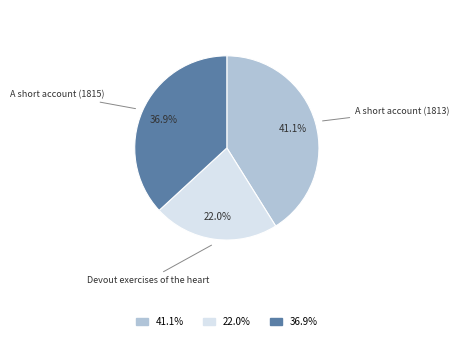

To the nearest percent, what is the difference between the largest and smallest slice percentages?

19%